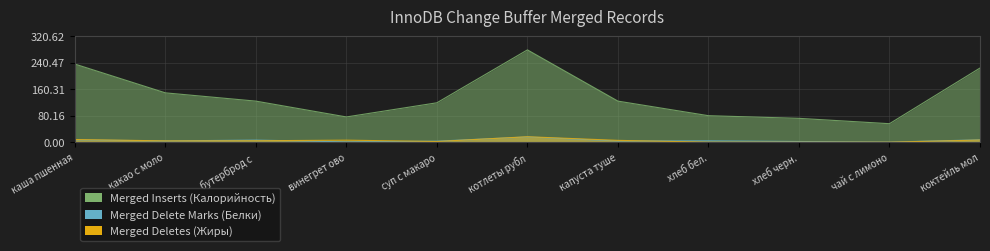

How many times do Merged Deletes (Жиры) and Merged Delete Marks (Белки) cross each other?

5